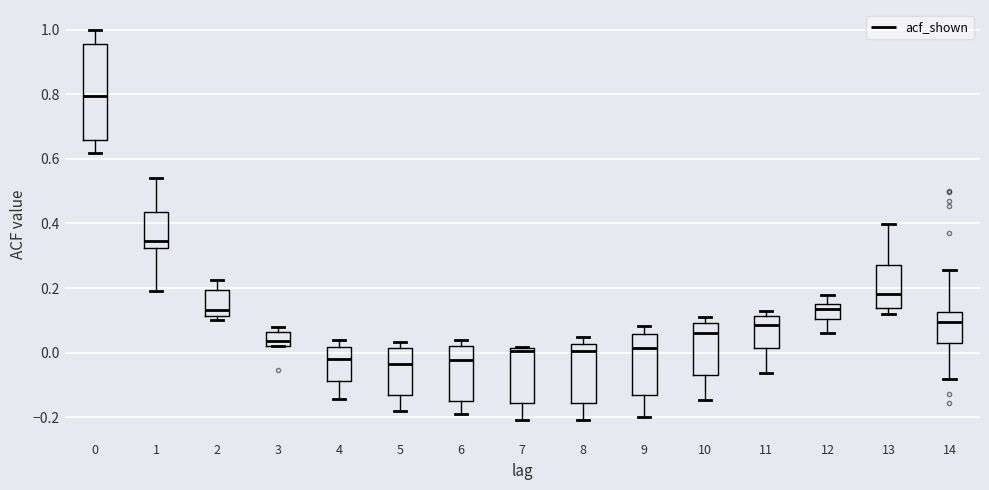

Comparing the boxes themselves (not the whiskers), which one is the tallest?

0